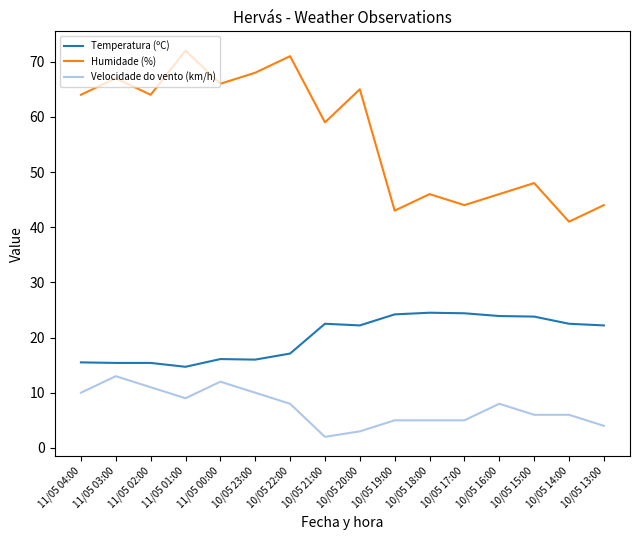

What position from the right is 10/05 23:00?

11